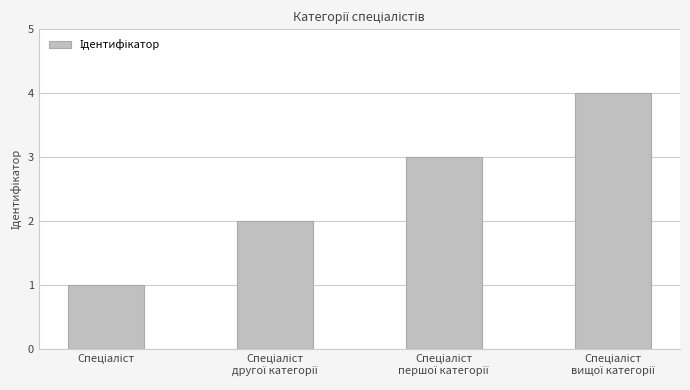

Are the bars horizontal?

No